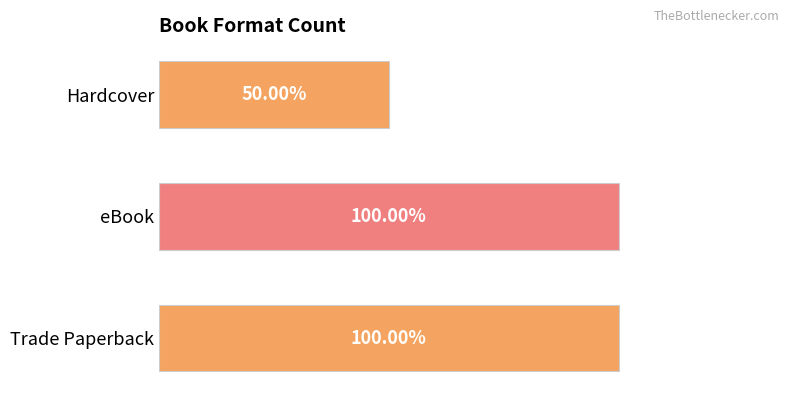

Are the bars horizontal?

Yes